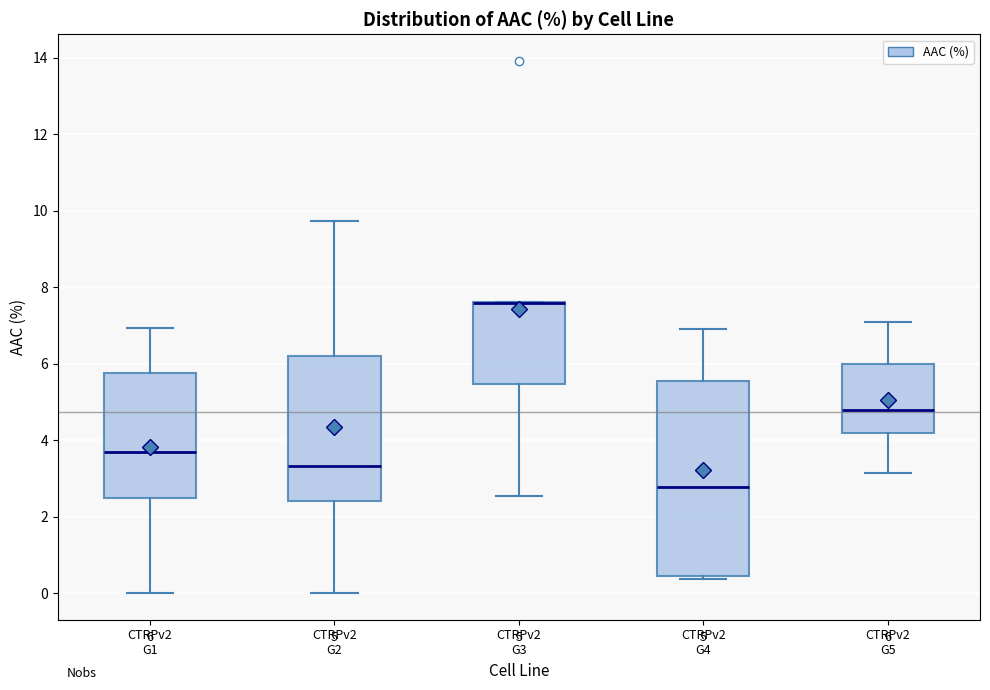

Which box is the tallest, from its lower edge to its upper edge?

CTRPv2 G4